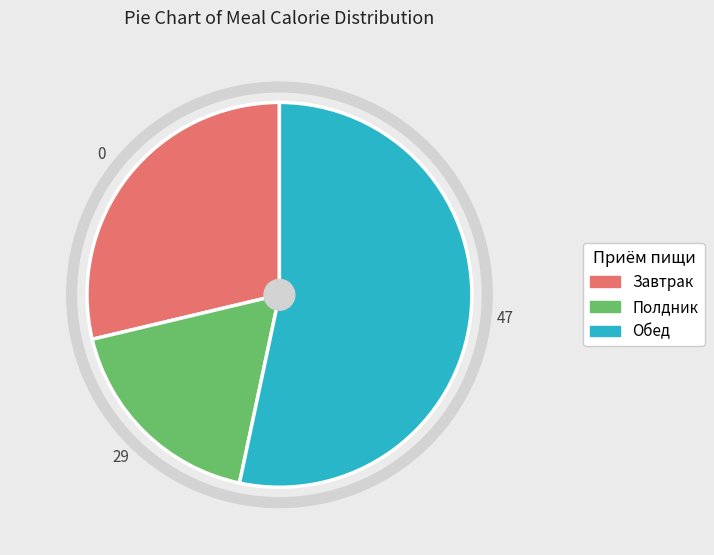

What is the majority slice?

Обед